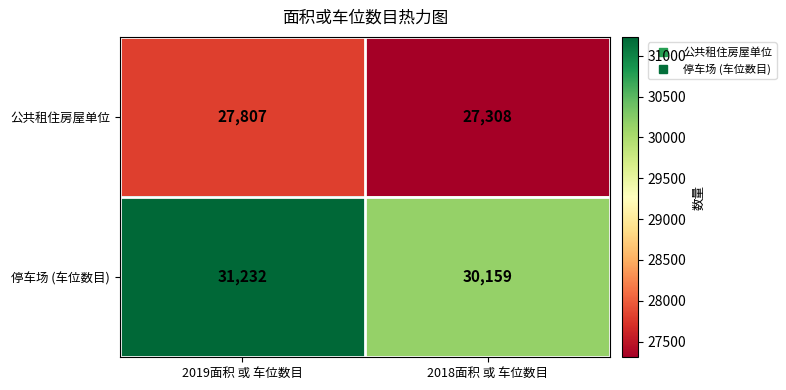

List the series in order of their peak value, lowest first.

公共租住房屋单位, 停车场 (车位数目)